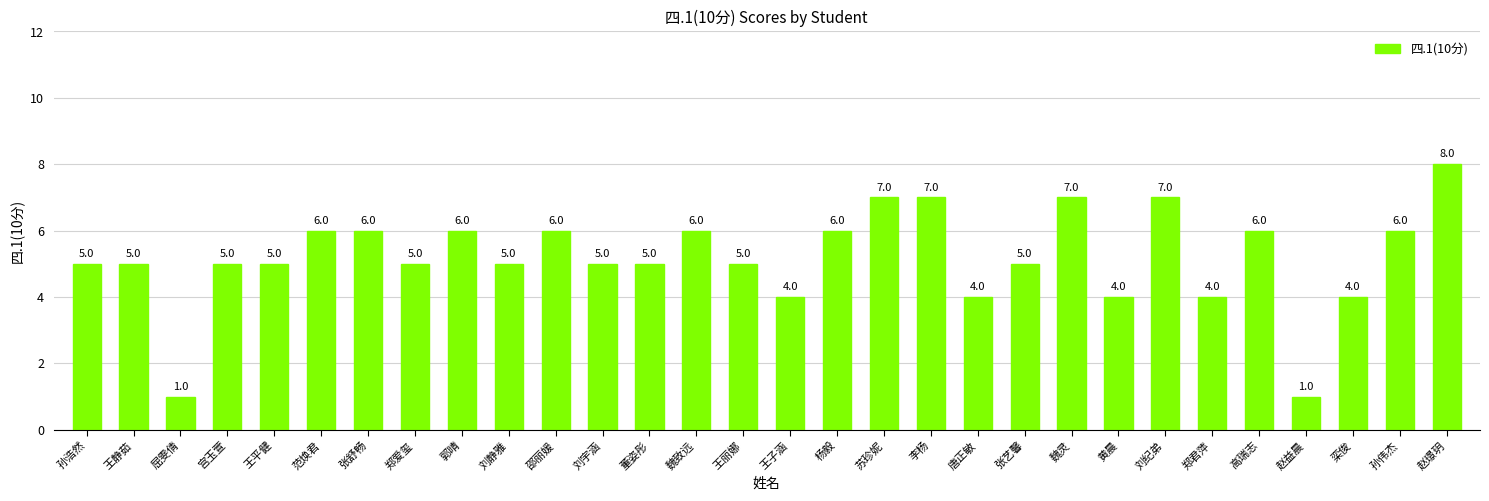

The chart shows a value of 3 at 邵丽媛. True or false?

False